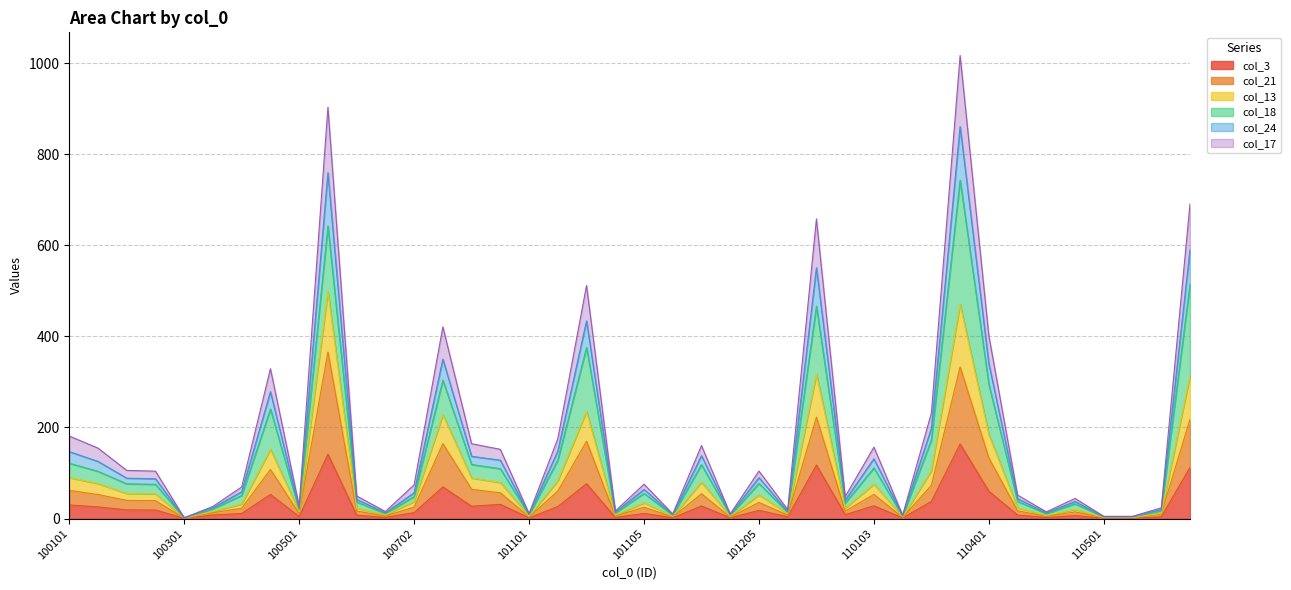

True or false: col_21 and col_13 intersect in this chart.

False